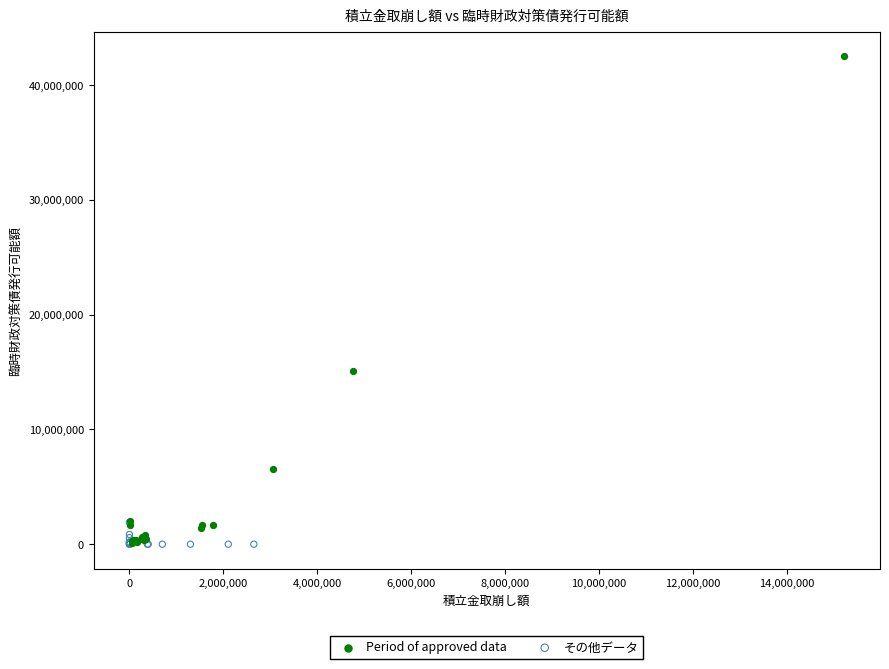

Which series contains the highest Y value?

Period of approved data